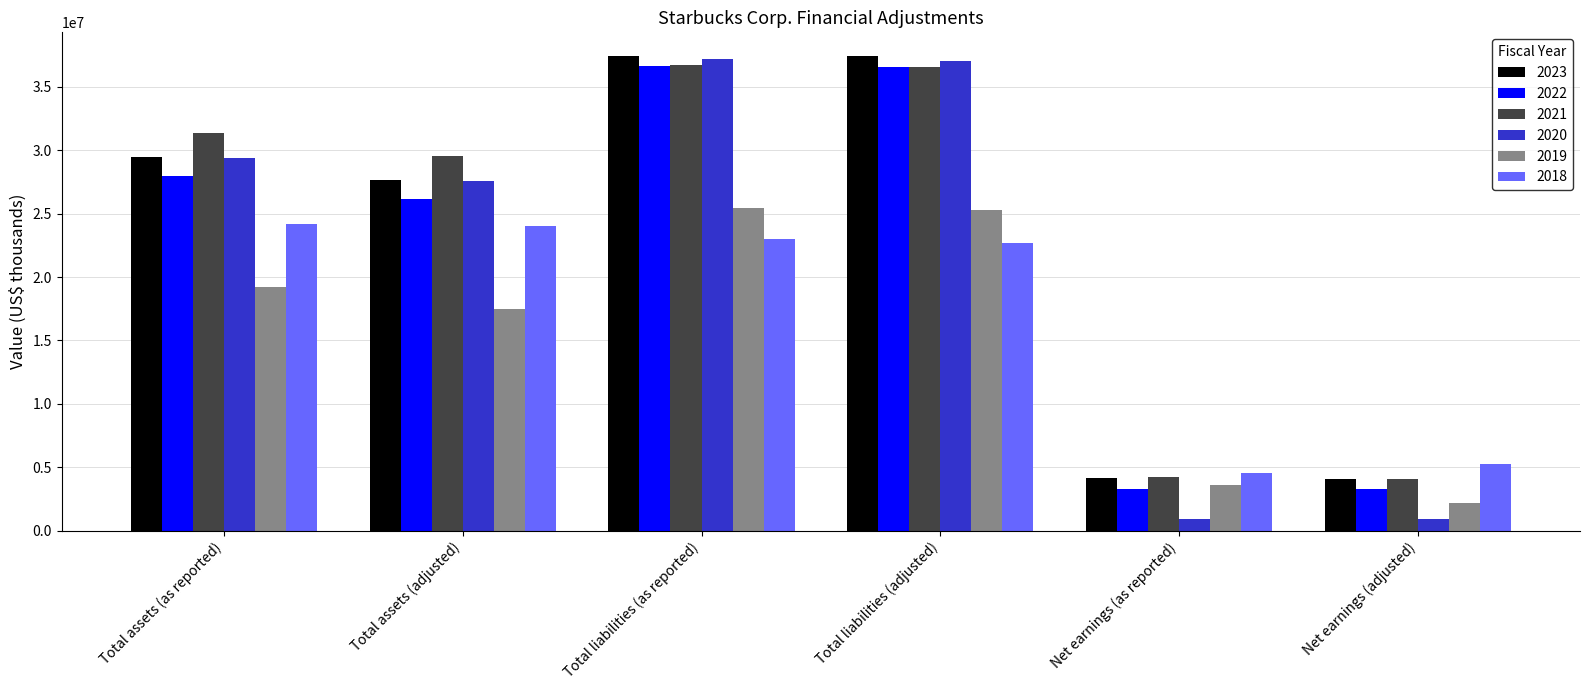

At which label is 2021 closest to 20390700?

Total assets (adjusted)